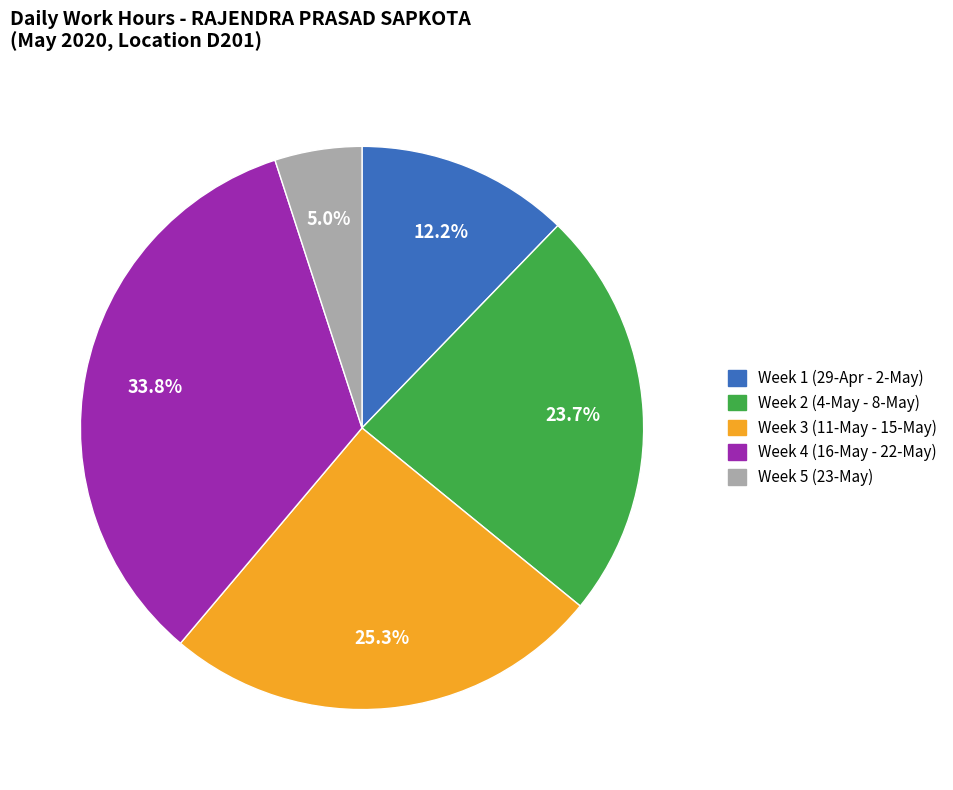

Is there any slice that represents more than half of the pie?

No